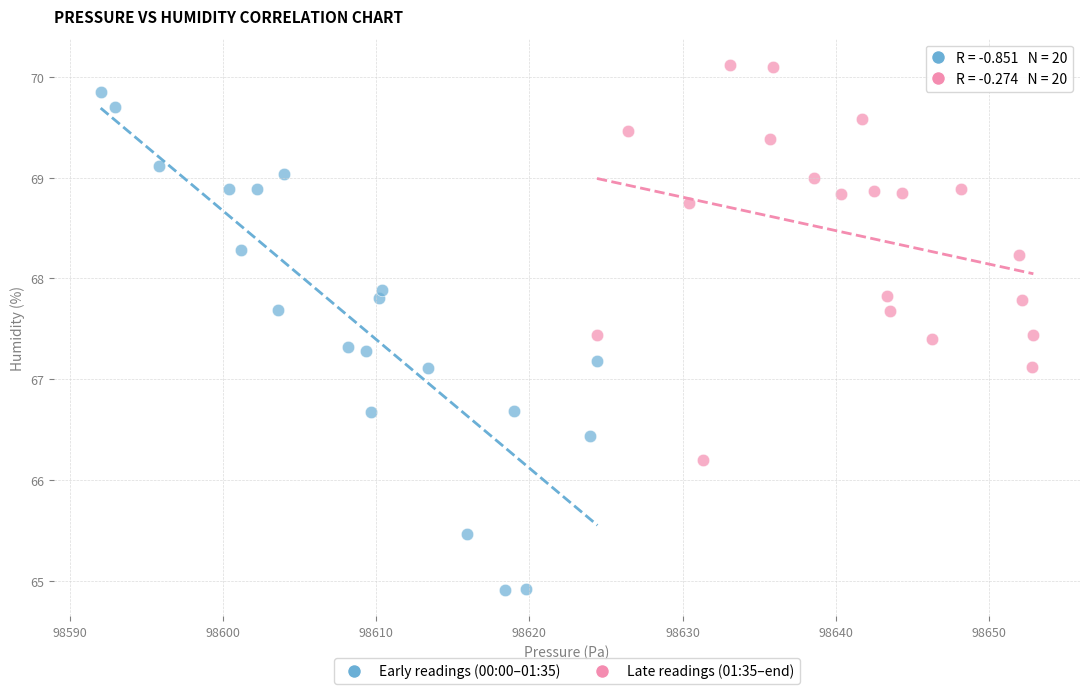

Which series reaches the maximum Y coordinate?

Late readings (01:35–end)